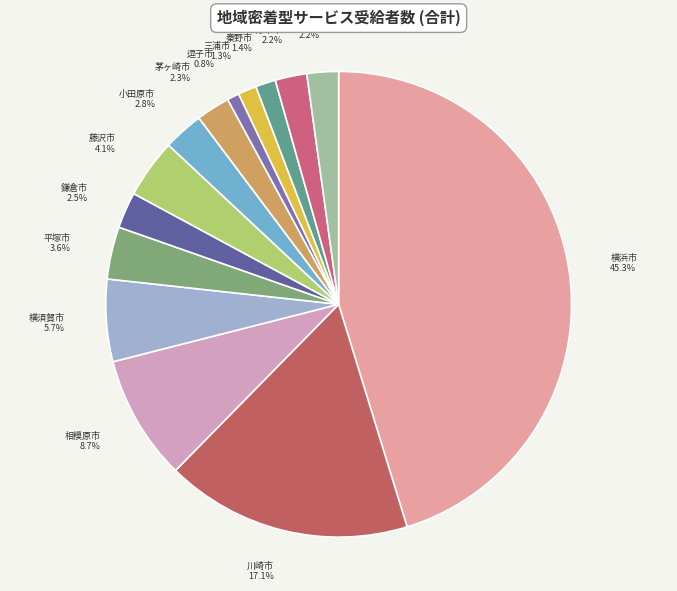

Is it true that 茅ヶ崎市 is 2% of the pie?

True